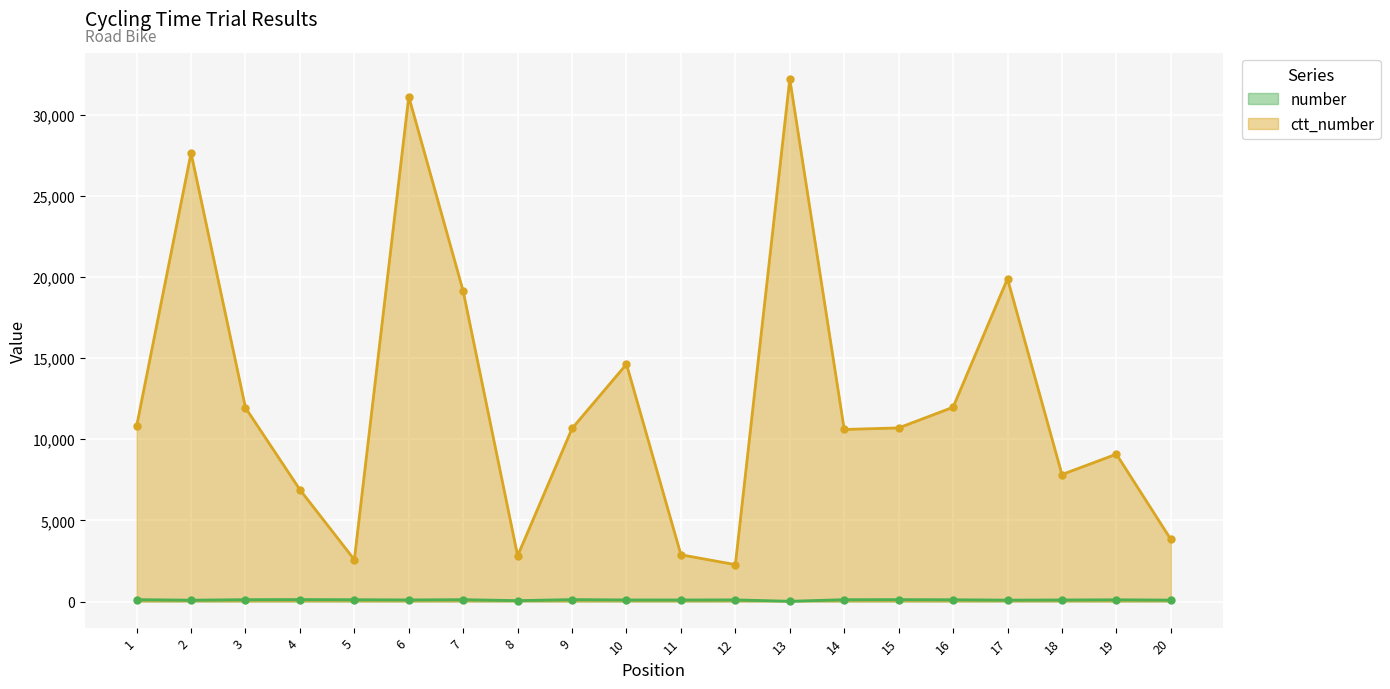

Where is ctt_number nearest to the value 17237?

7